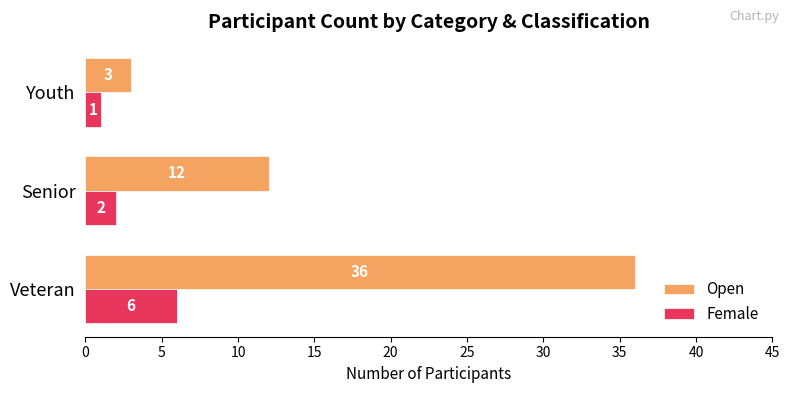

Which series has the largest range (max minus min)?

Open